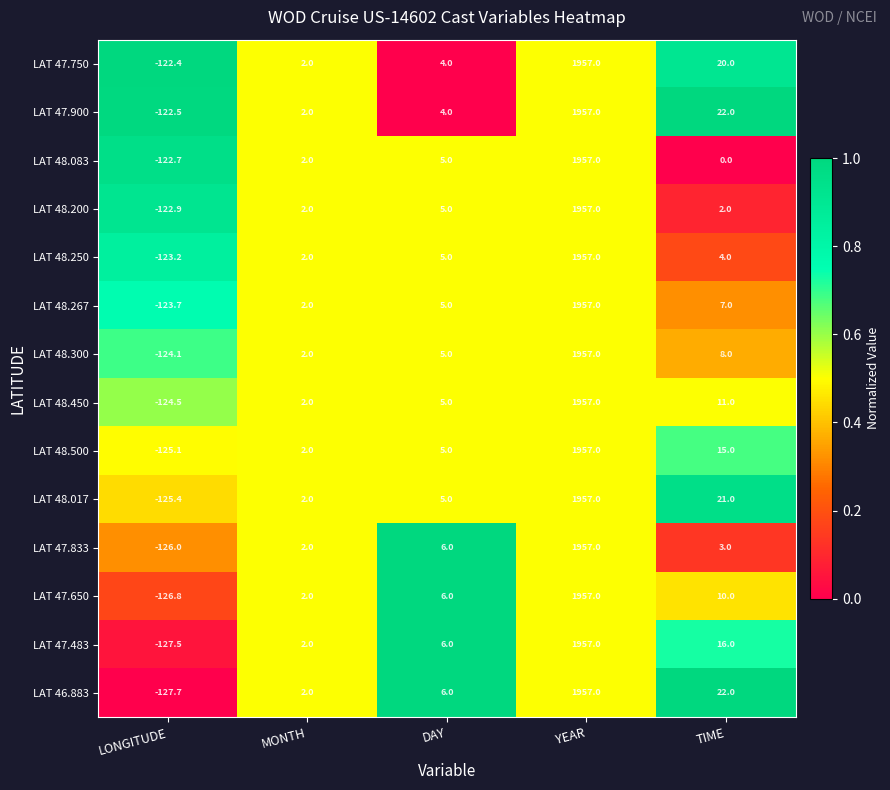

What is the approximate value of LAT 48.083 at MONTH?

2.0